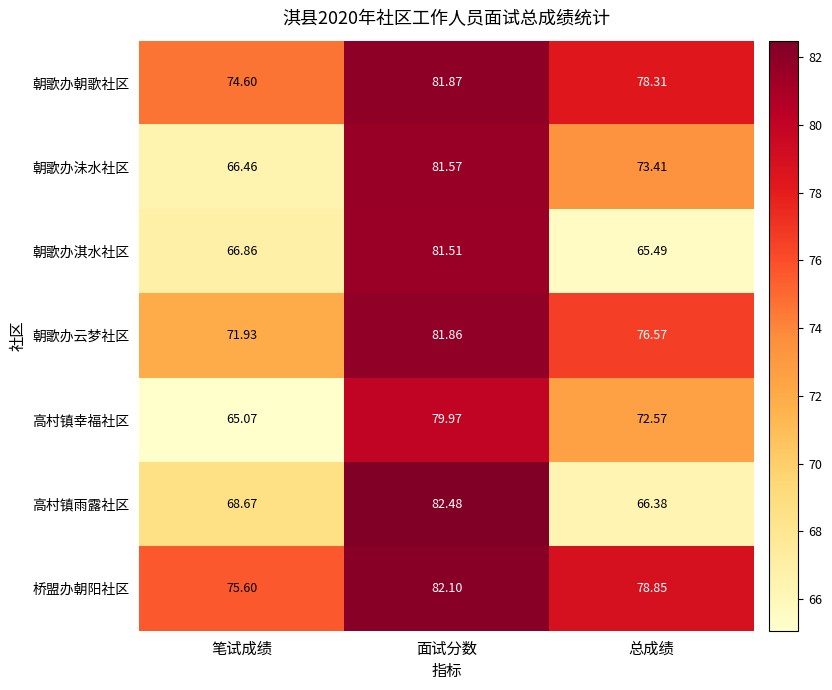

What is the spread (max minus min) of values at 笔试成绩?

10.5